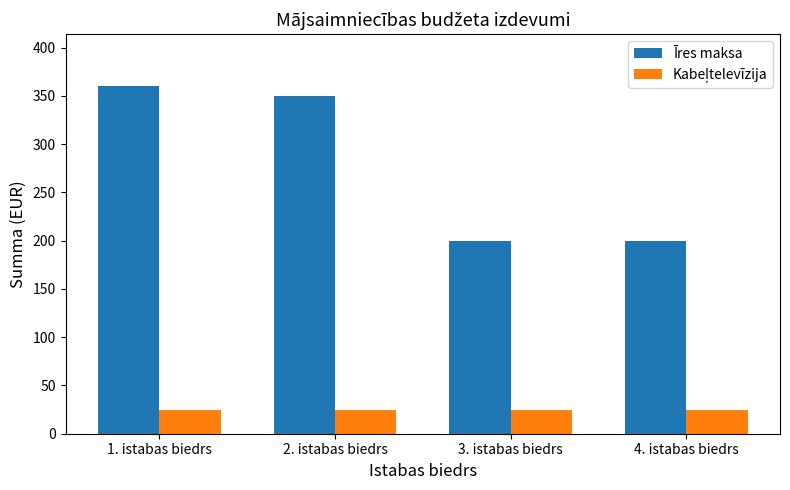

What is the total value across all series at 4. istabas biedrs?

225